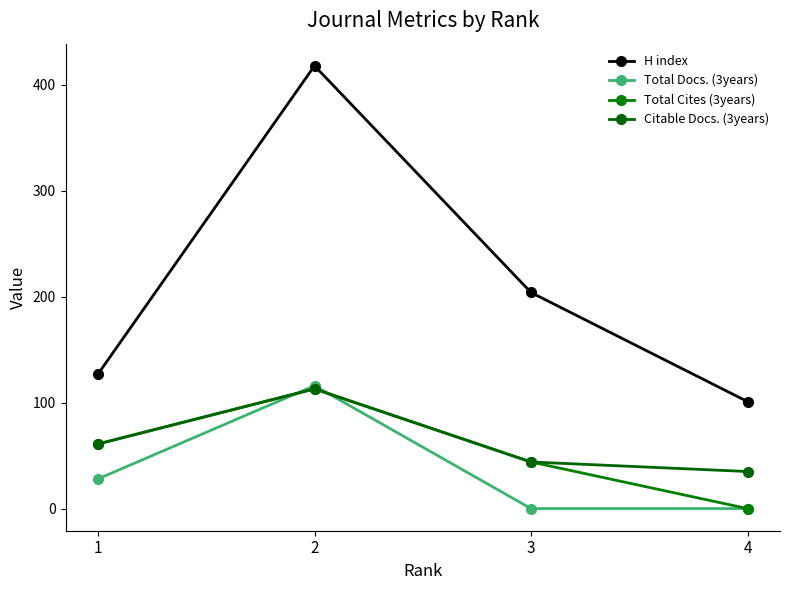

What is the greatest value displayed?

418